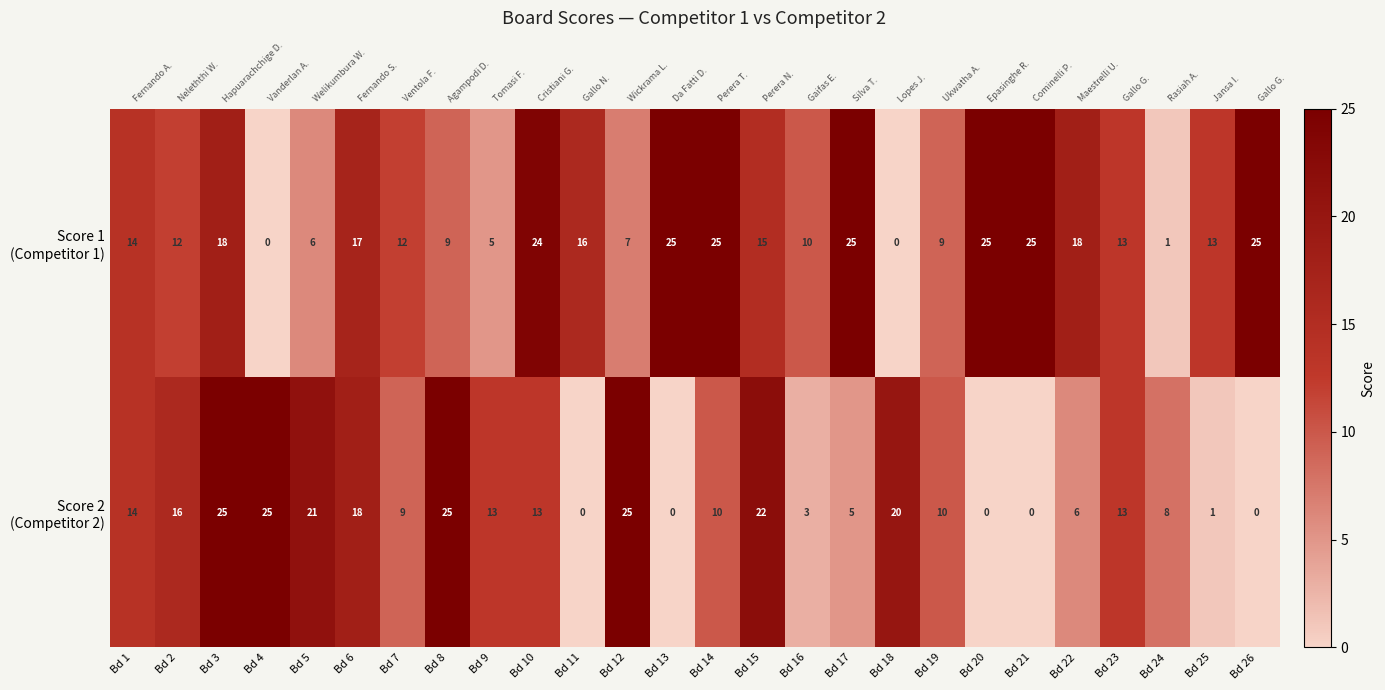

The Score 1 (Competitor 1) series shows 7 at Bd 2. True or false?

False